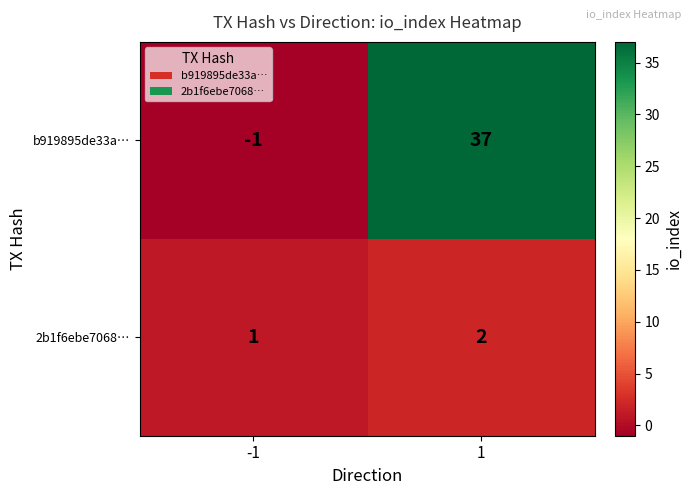

At which category is the sum across all series the highest?

1